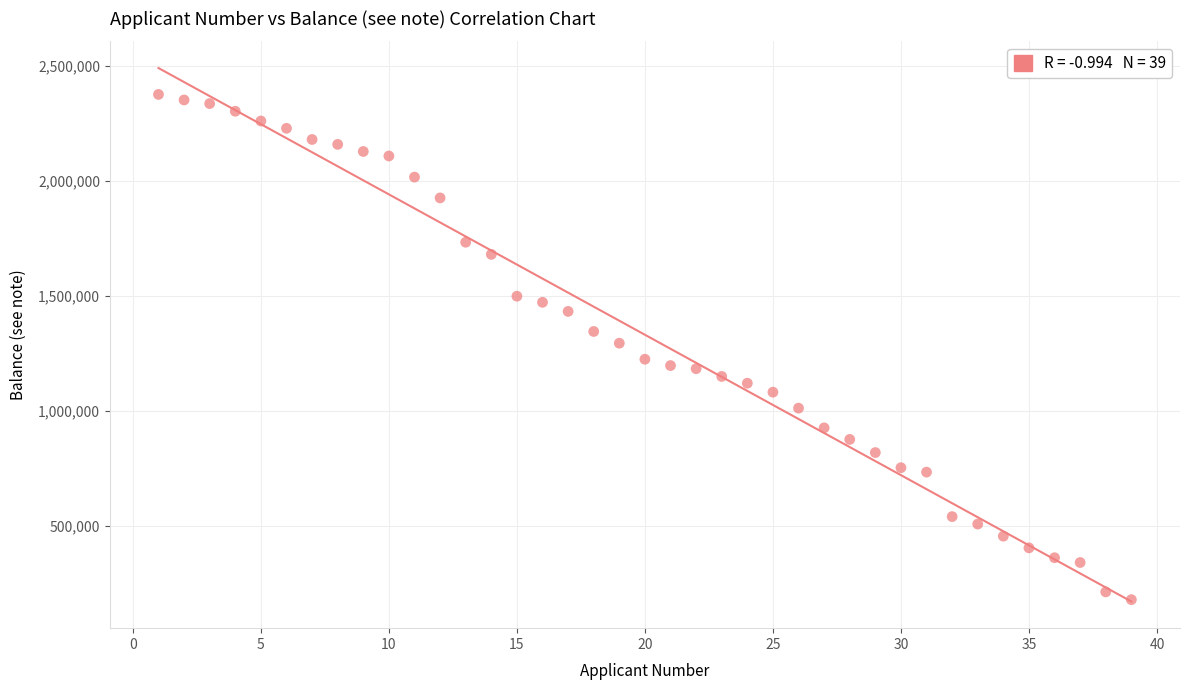

What is the range of Y values (max minus min)?

2198877.0